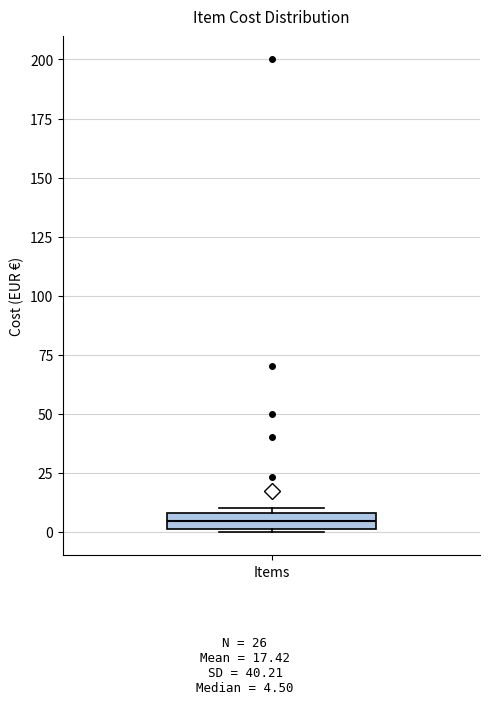

Where does the median line of the box for Items sit on the y-axis? The values are not printed on the chart, so give them approximately, as read against the axis.

5